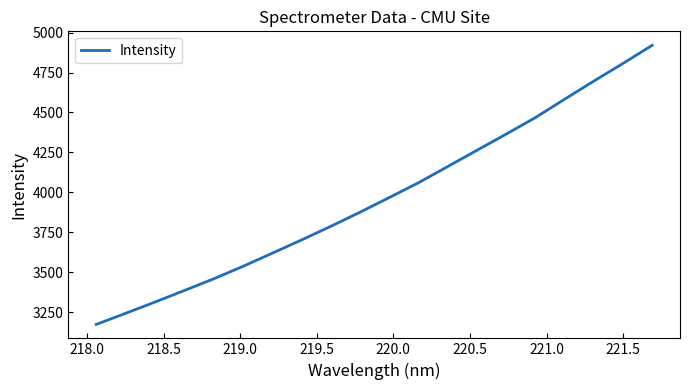

True or false: the data has more than 1 interior local peaks.

False